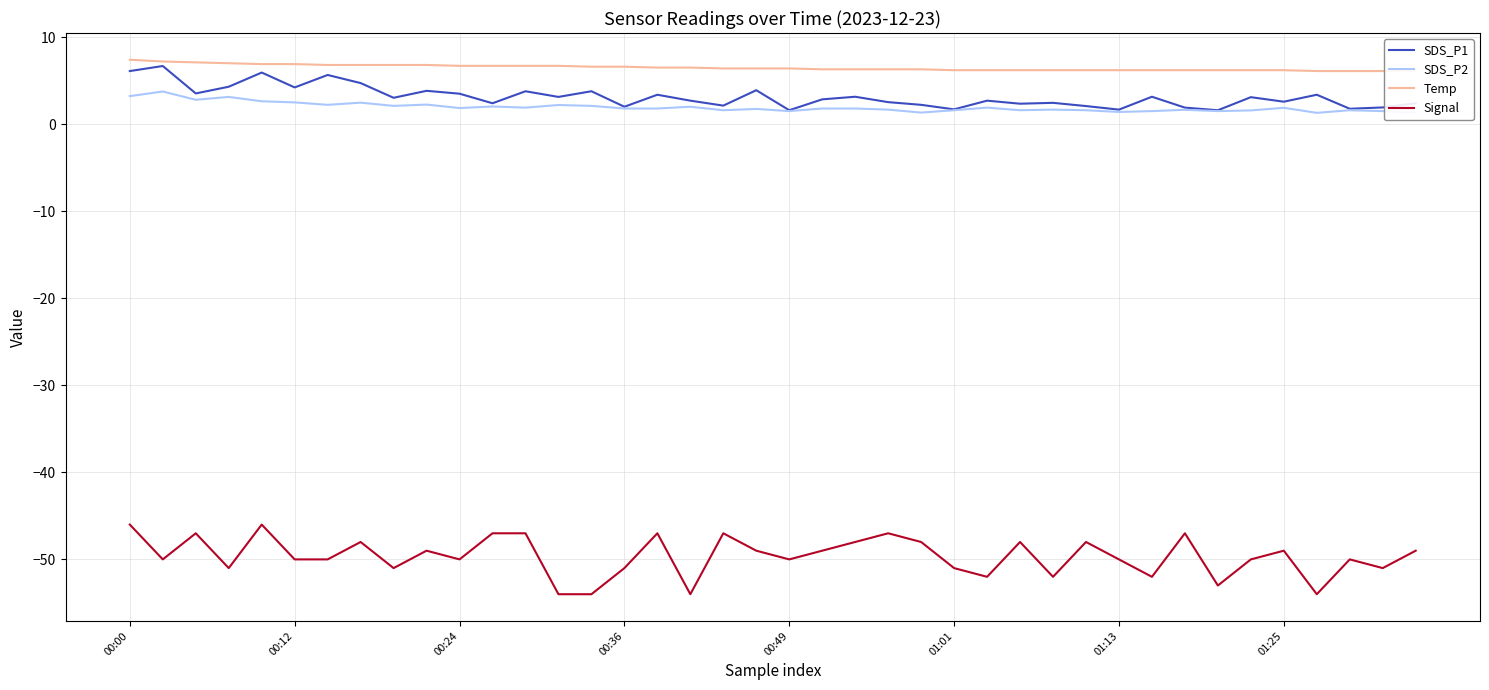

True or false: Signal and SDS_P1 intersect in this chart.

False